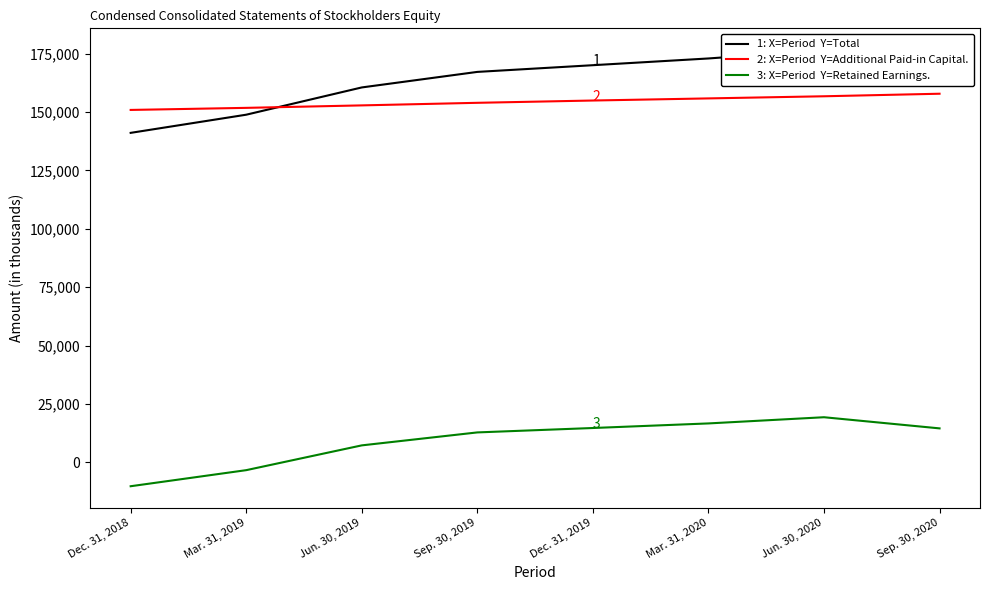

True or false: Additional Paid-in Capital. and Total intersect in this chart.

True